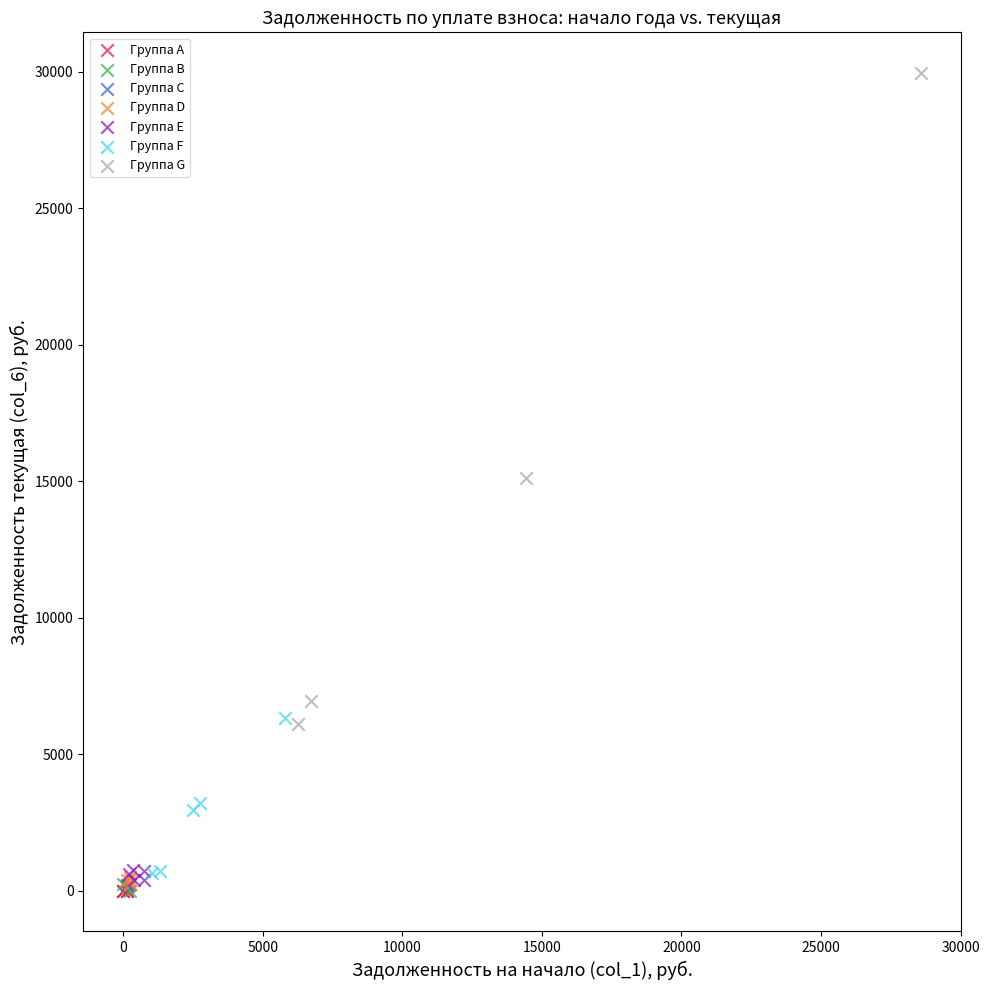

Which series has the widest spread of Y values?

Группа G